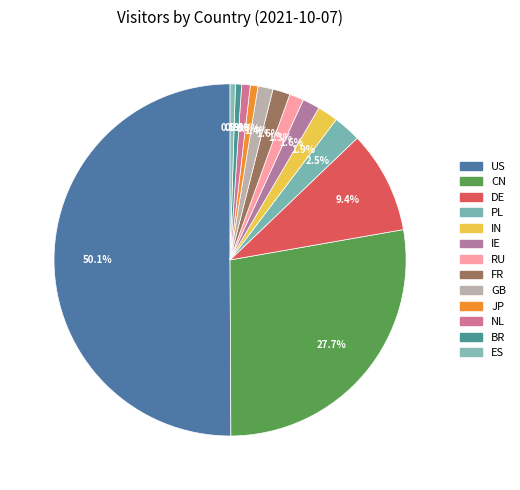

Combined, what portion of the pie is GB and FR?

3.0%